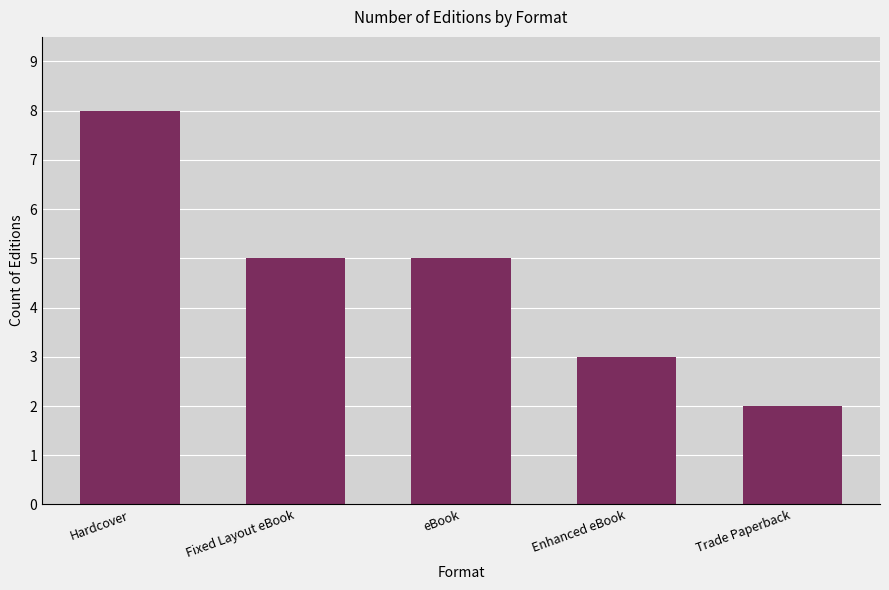

Count the number of categories in the chart.

5